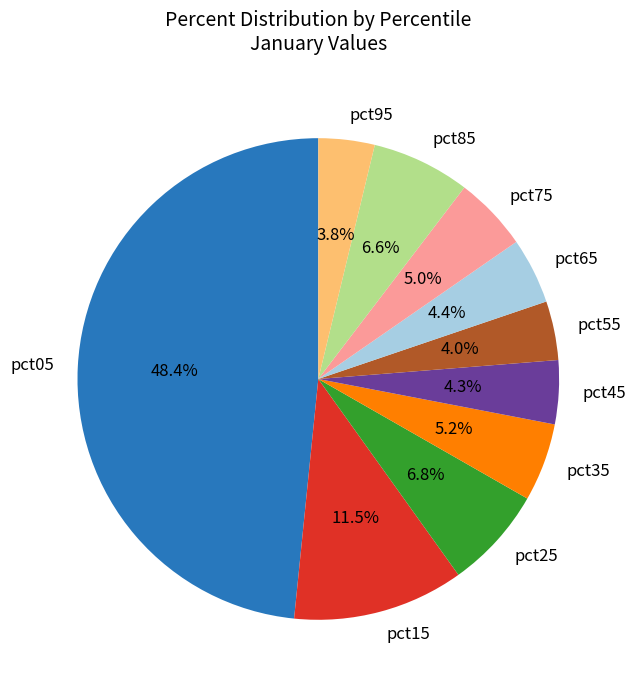

Do pct05 and pct75 together represent more than half of the pie?

Yes